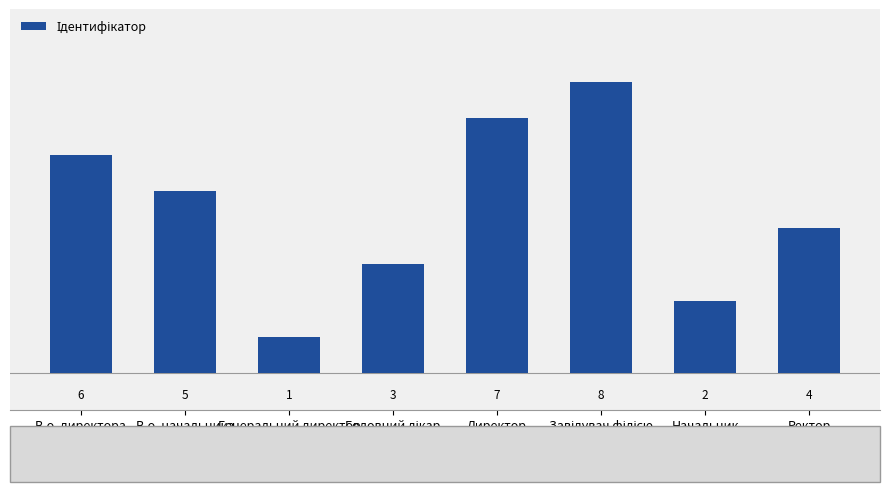

Count the values in the range 3 to 7.

5